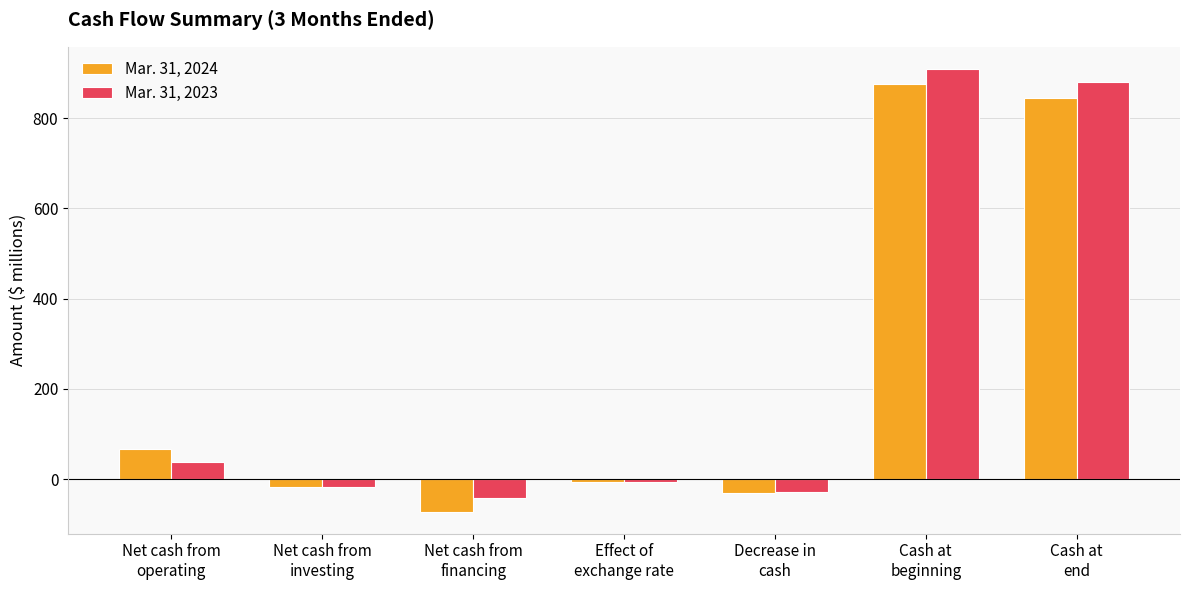

Between Net cash from
investing and Net cash from
financing, which series saw the biggest shift?

Mar. 31, 2024